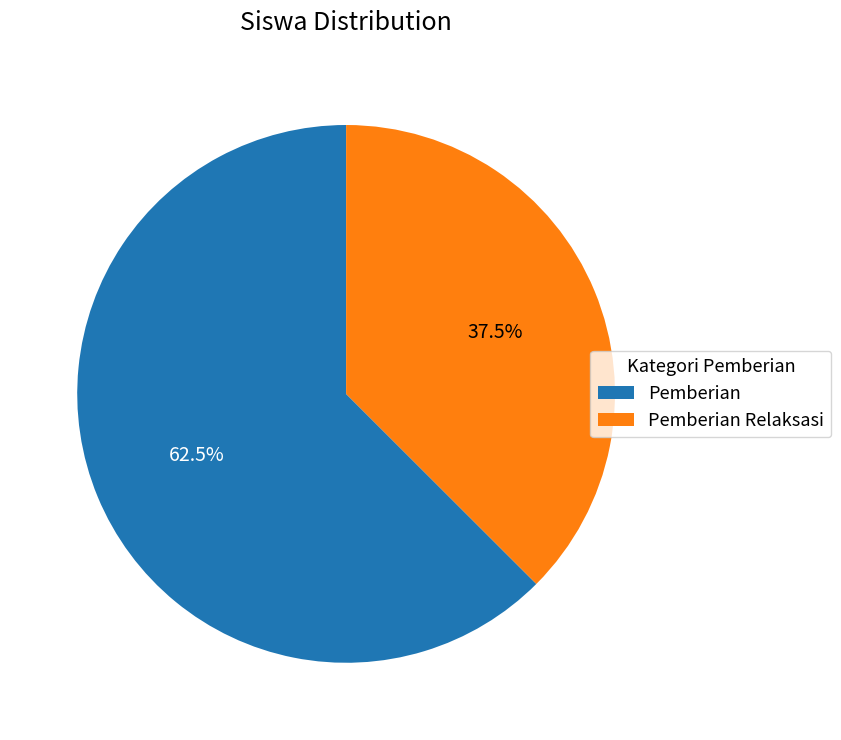

Combined, do Pemberian and Pemberian Relaksasi account for over 50%?

Yes